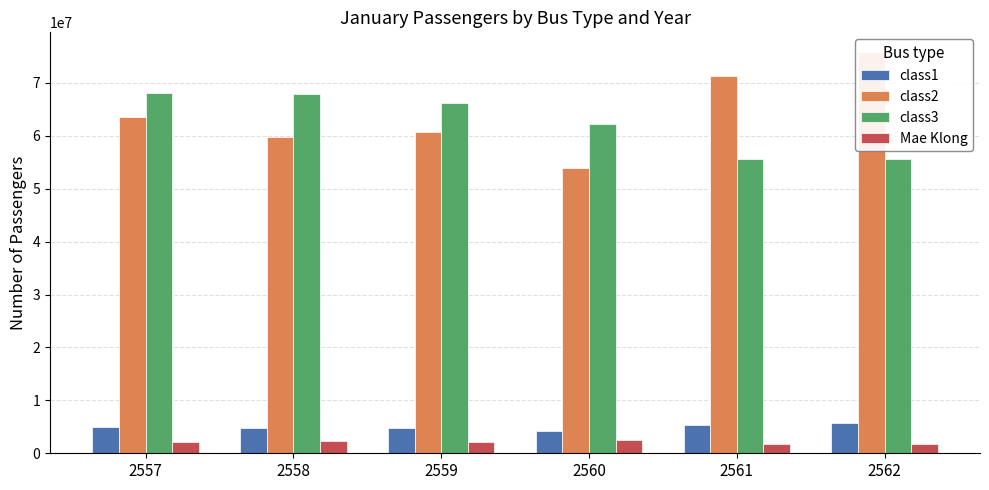

What is the approximate value of class1 at 2558?

4847063